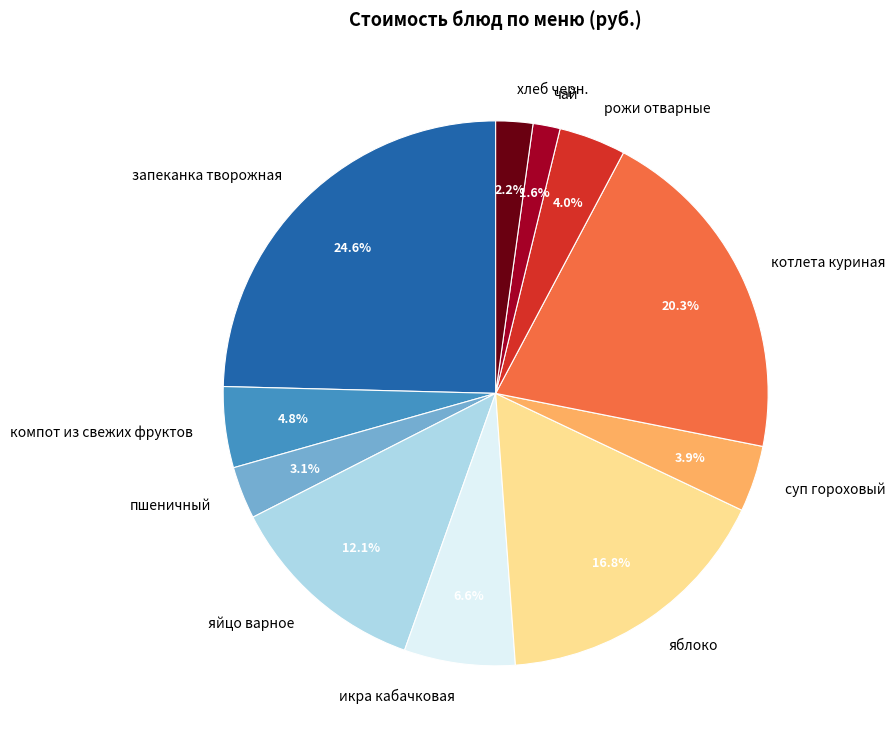

The яйцо варное slice represents 18% of the pie. True or false?

False